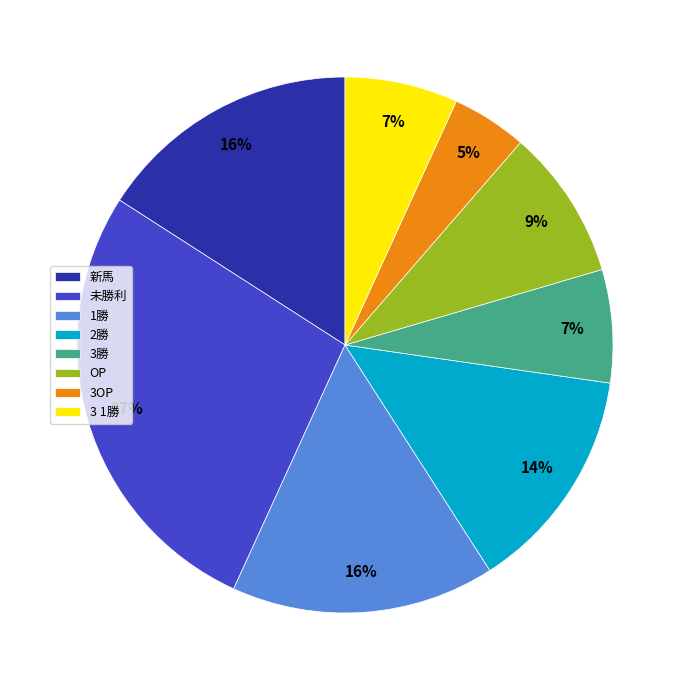

What is the largest slice in the pie chart?

未勝利